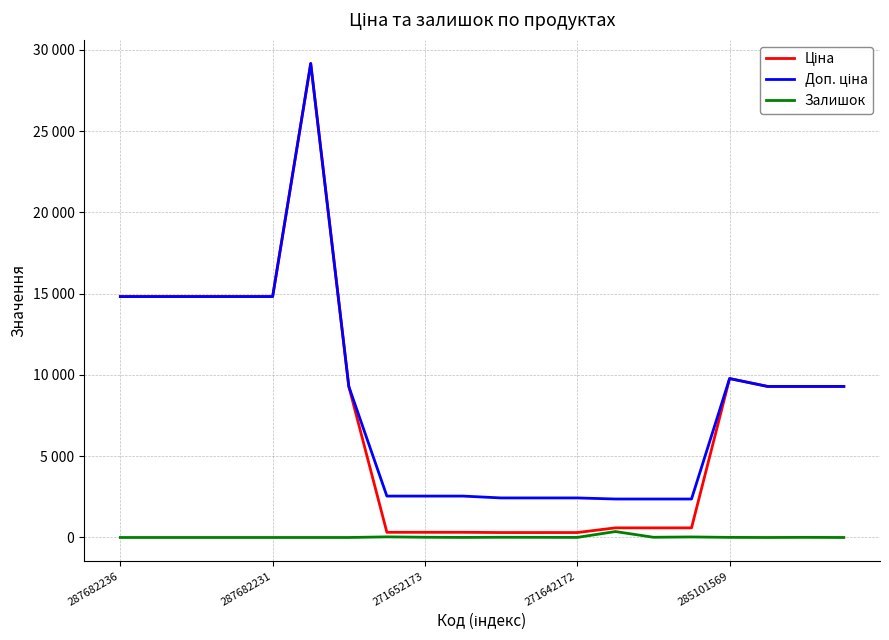

True or false: Доп. ціна and Ціна cross at least once.

False